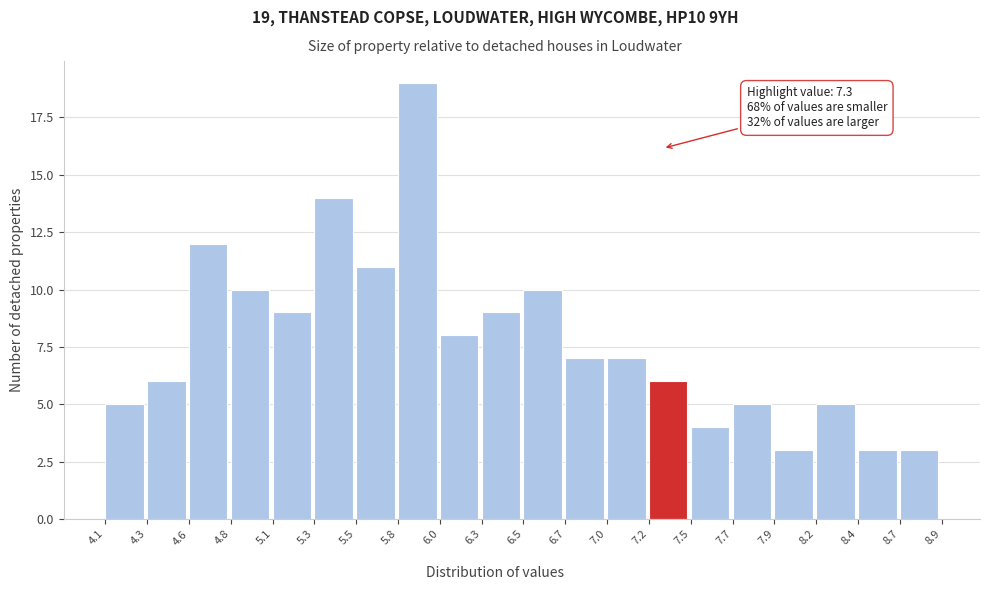

Which range on the x-axis has the tallest bar?

5.8 to 6.0